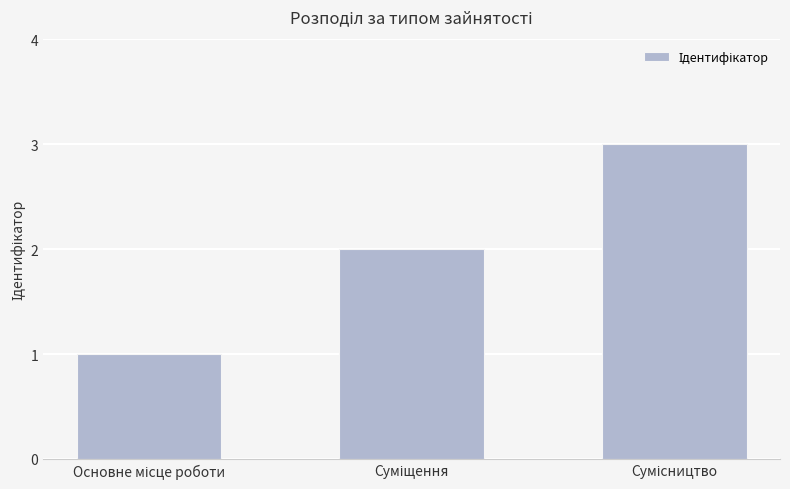

What is the sum of all values?

6